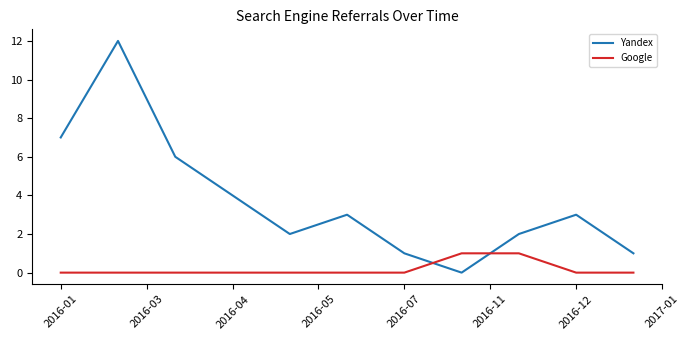

How many lines are shown in the chart?

2